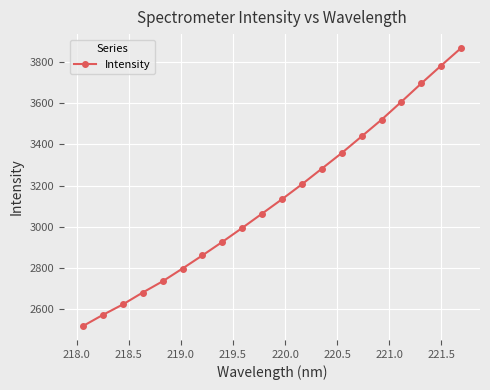

What is the difference between the maximum and second lowest values?

1300.0